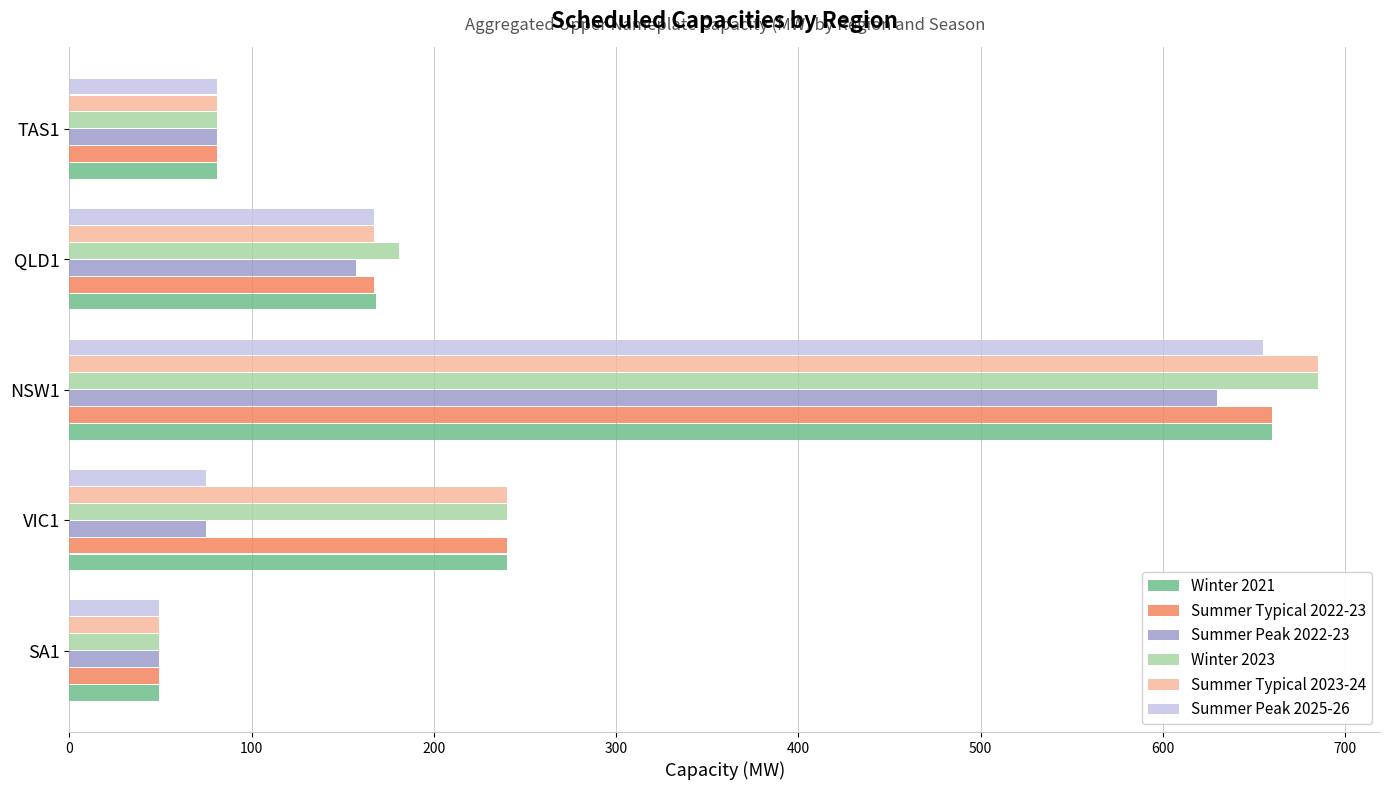

What is the difference between the highest and lowest values at QLD1?

24.0